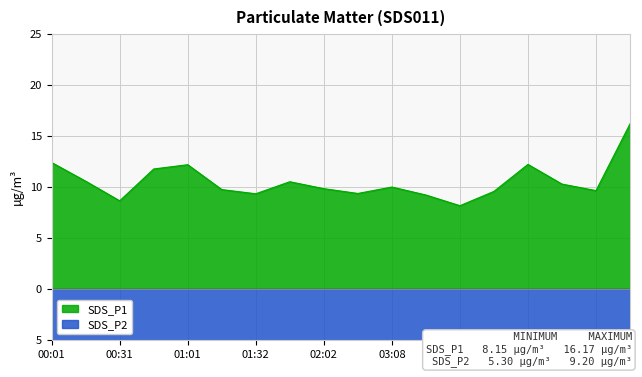

True or false: SDS_P2 and SDS_P1 intersect in this chart.

False